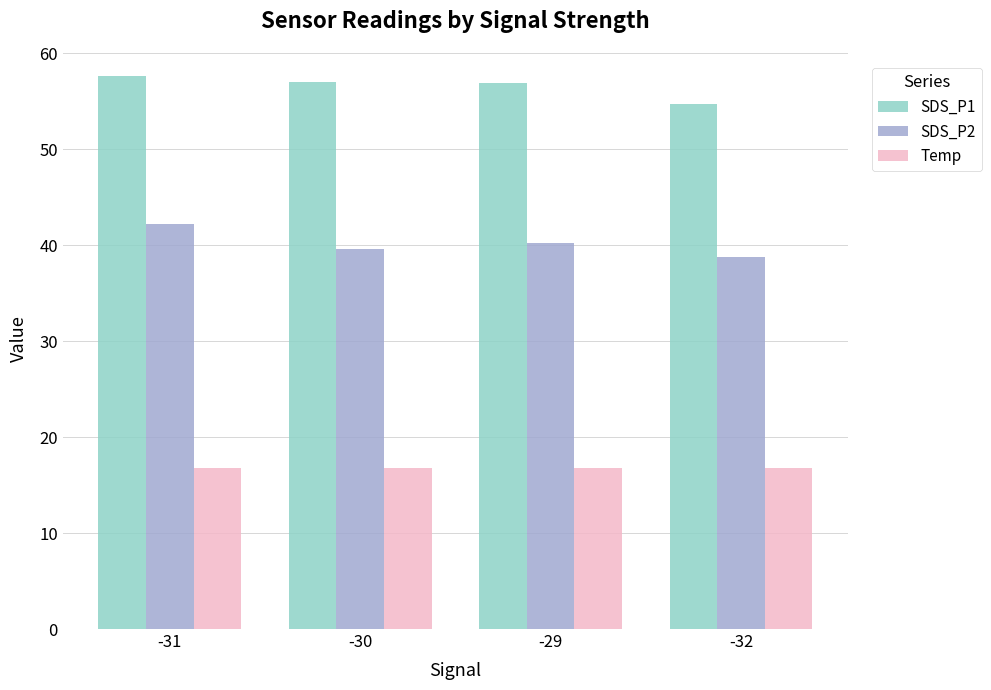

The SDS_P2 series shows 39.6 at -30. True or false?

True